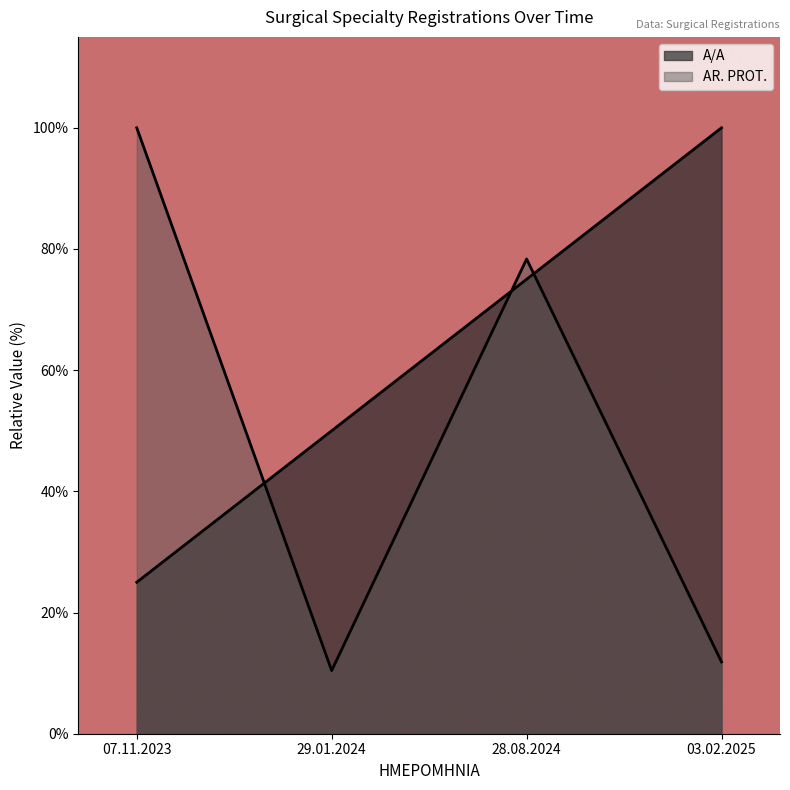

How many series are shown in this chart?

2